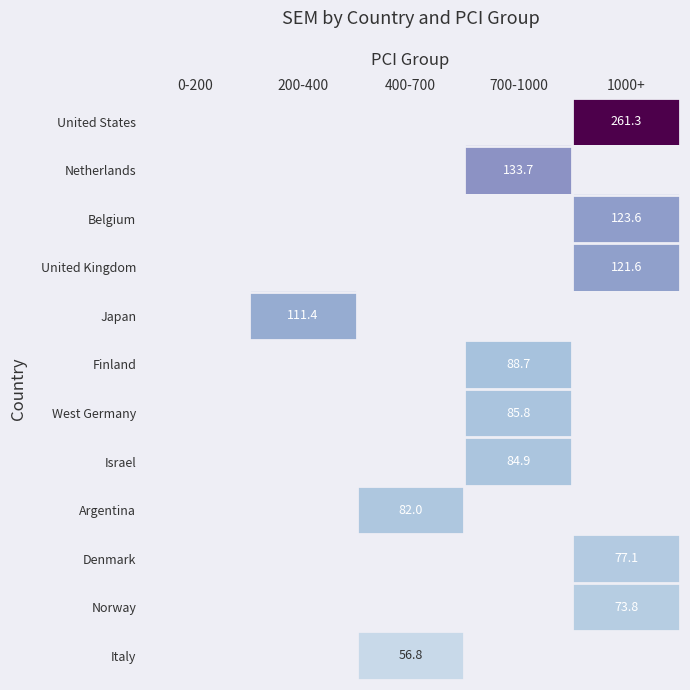

The Netherlands series shows 91.8 at 700-1000. True or false?

False